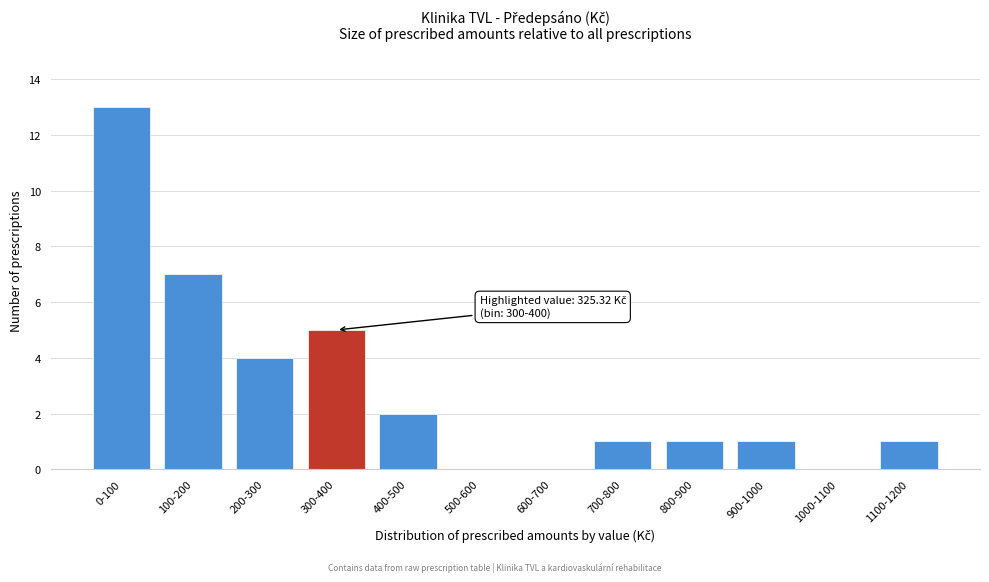

Reading left to right, extract all data points from this chart.

0-100=13	100-200=7	200-300=4	300-400=5	400-500=2	500-600=0	600-700=0	700-800=1	800-900=1	900-1000=1	1000-1100=0	1100-1200=1